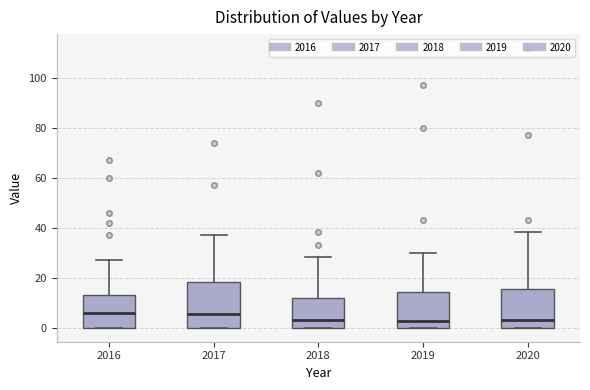

Which box is the tallest, from its lower edge to its upper edge?

2017